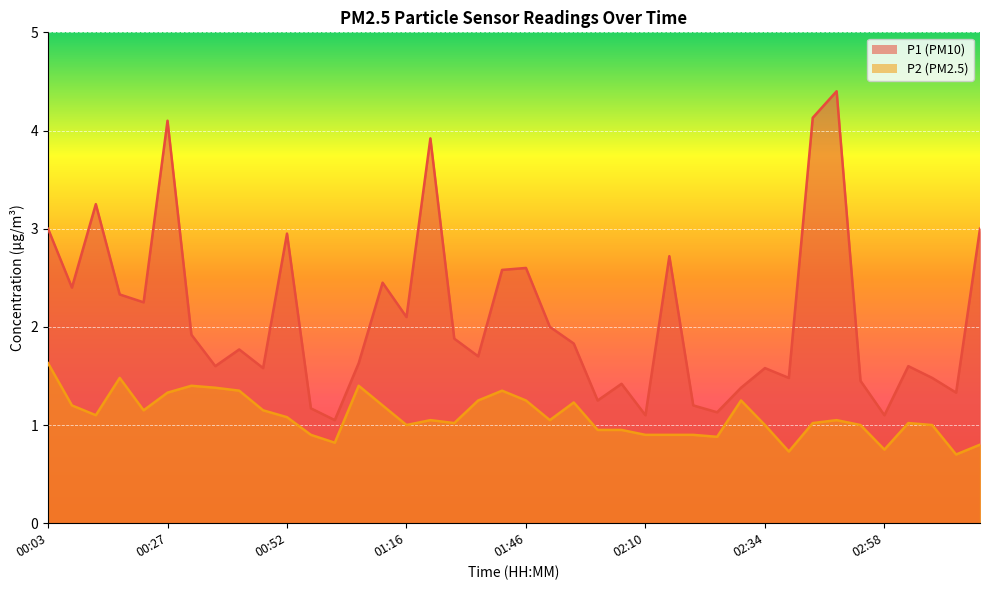

True or false: P1 and P2 intersect in this chart.

False